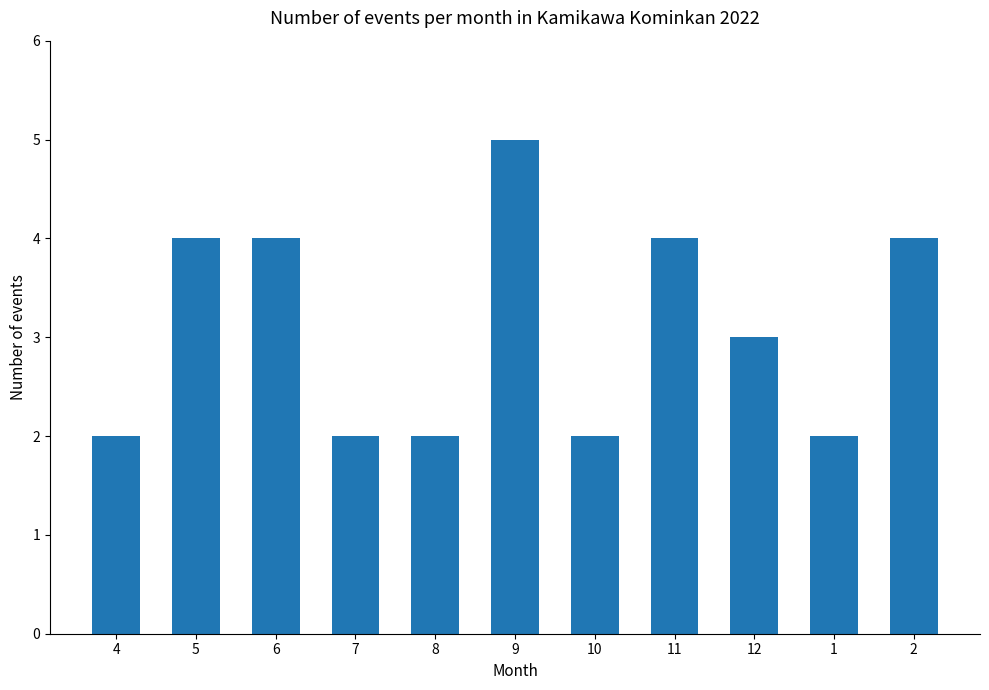

What is the change in value from 6 to 10?

-2